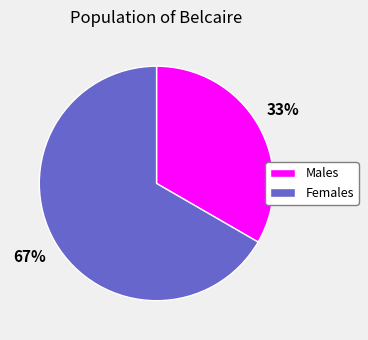

Is there any slice that represents more than half of the pie?

Yes